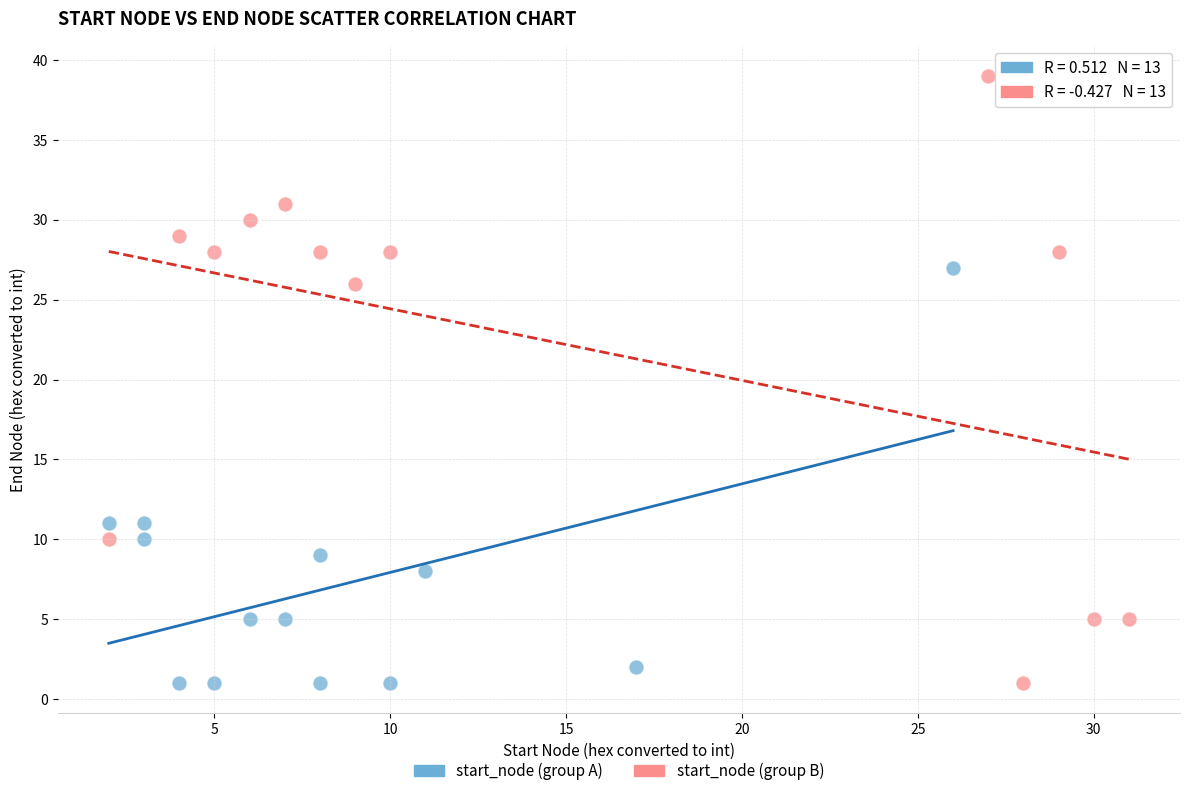

Which series contains the highest Y value?

start_node (group B)